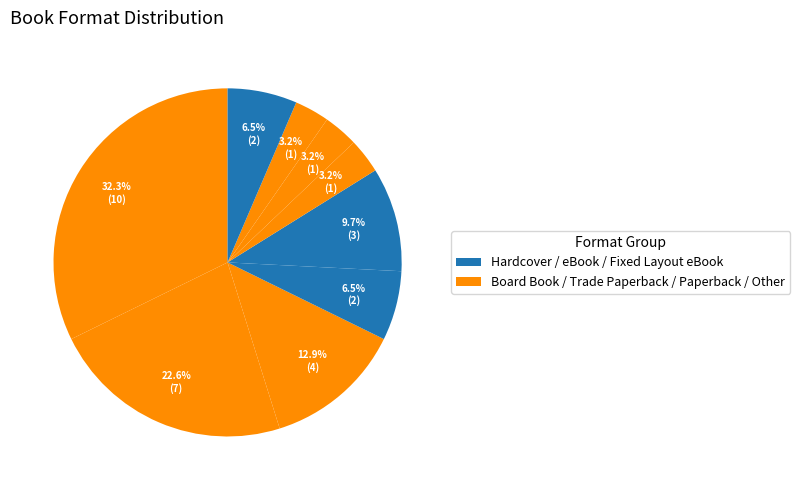

Does any single category account for the majority?

No